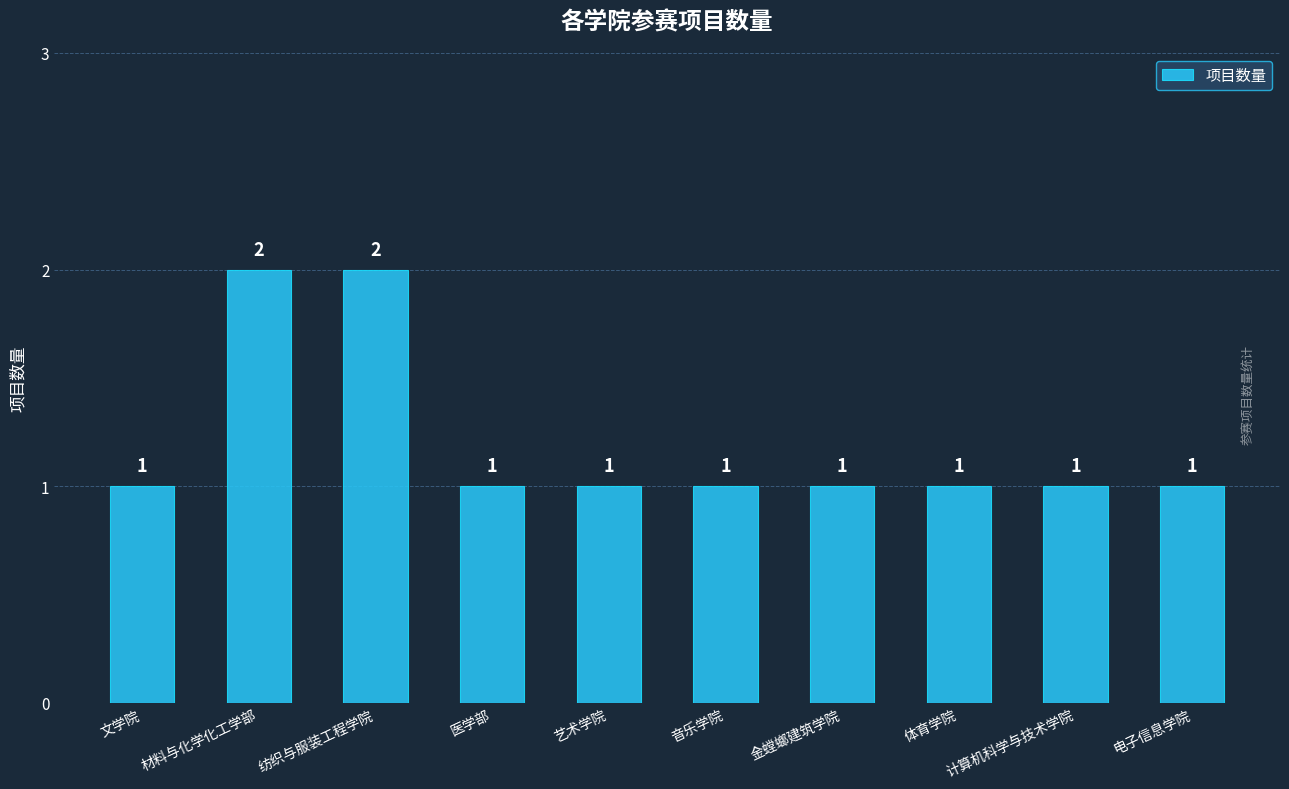

Reading right to left, what are all the values shown in this chart?

1	1	1	1	1	1	1	2	2	1